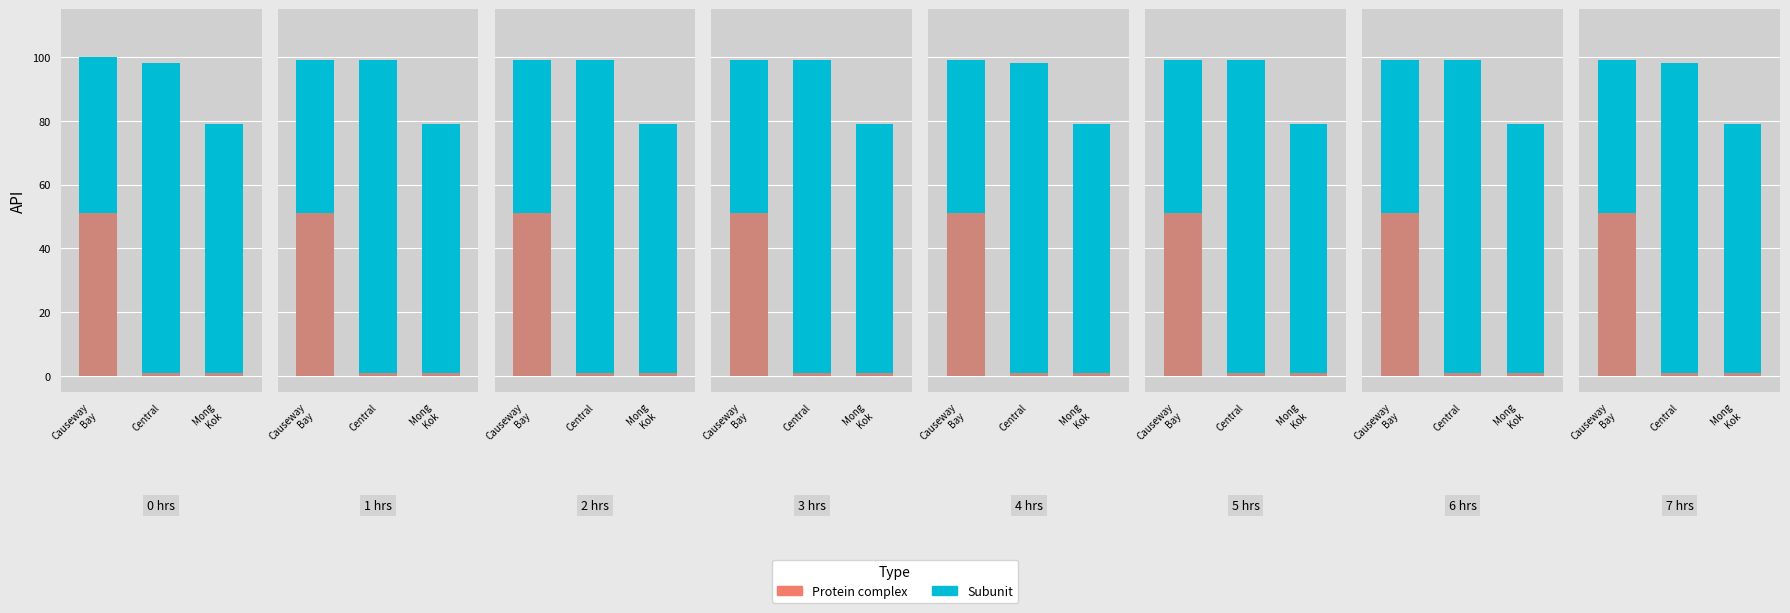

What is the value of the Subunit bar at the 2nd from the left?

98